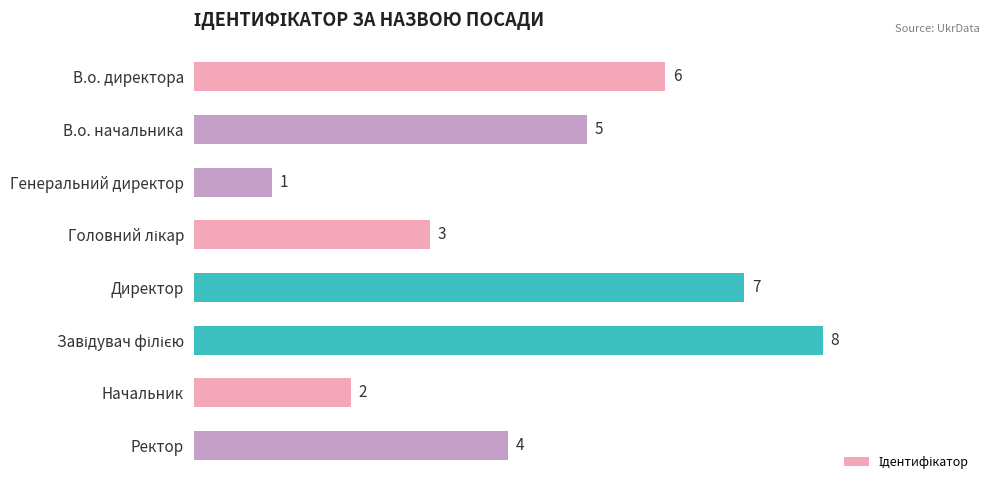

How many values are below 5?

4